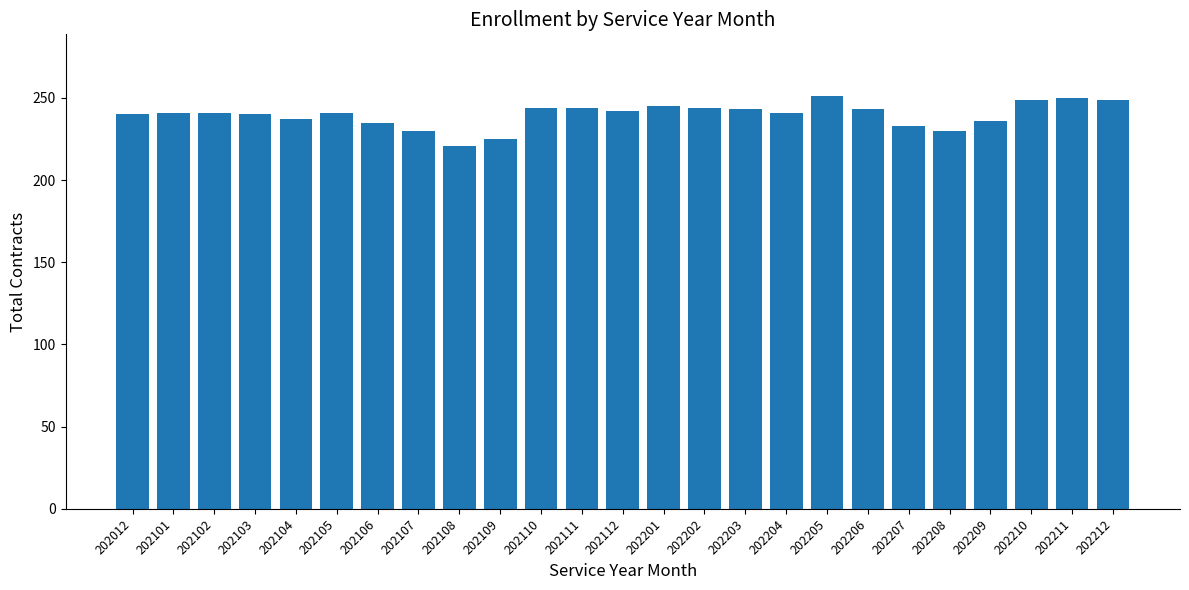

What is the minimum value shown in the chart?

221